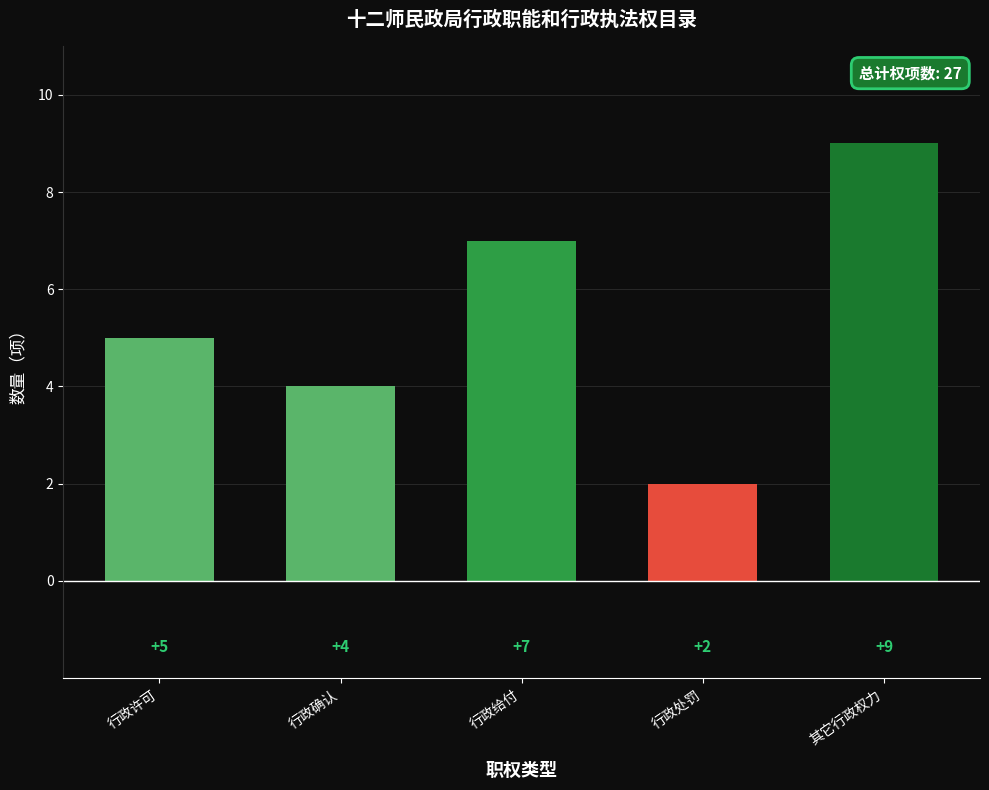

How many categories are shown in the chart?

5